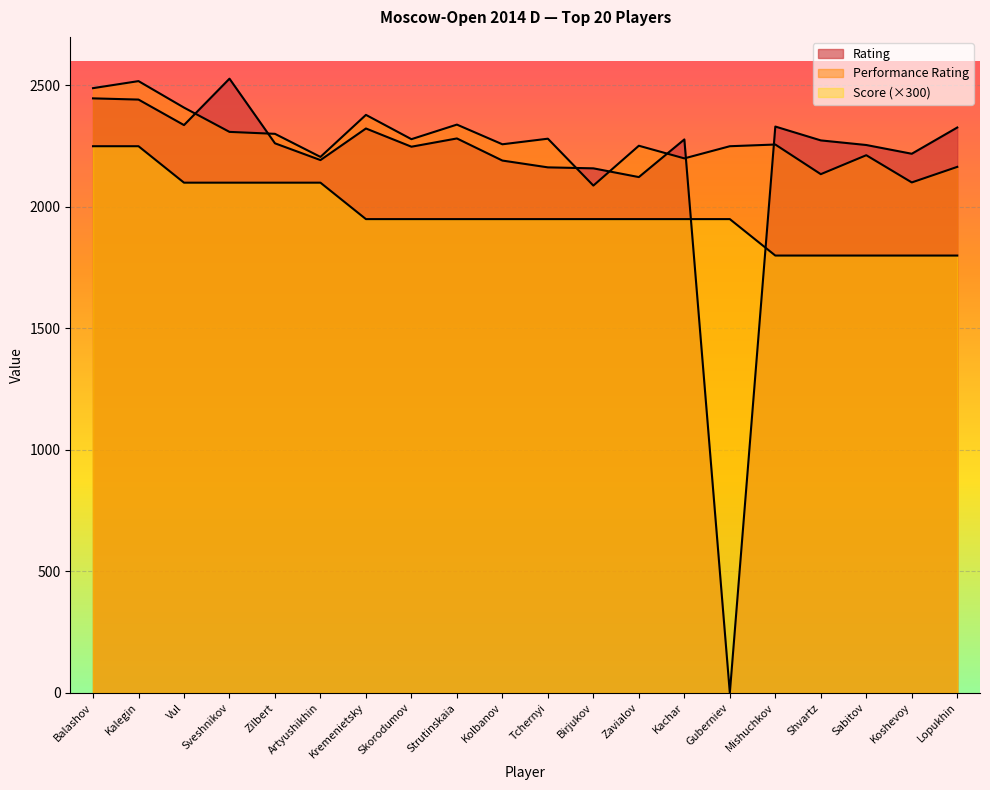

What are all the series names shown in the legend?

Rating, Performance Rating, Score